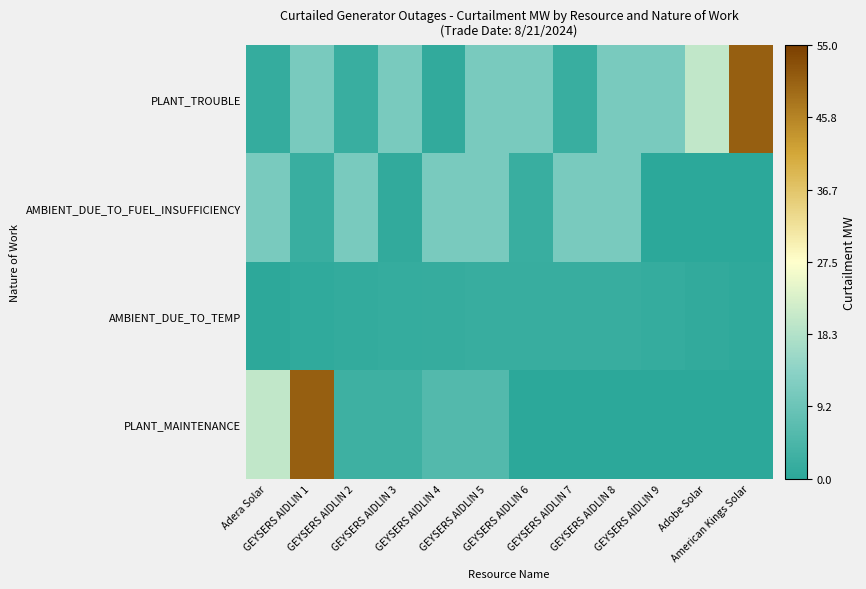

Which category has the lowest value across all series?

GEYSERS AIDLIN 9